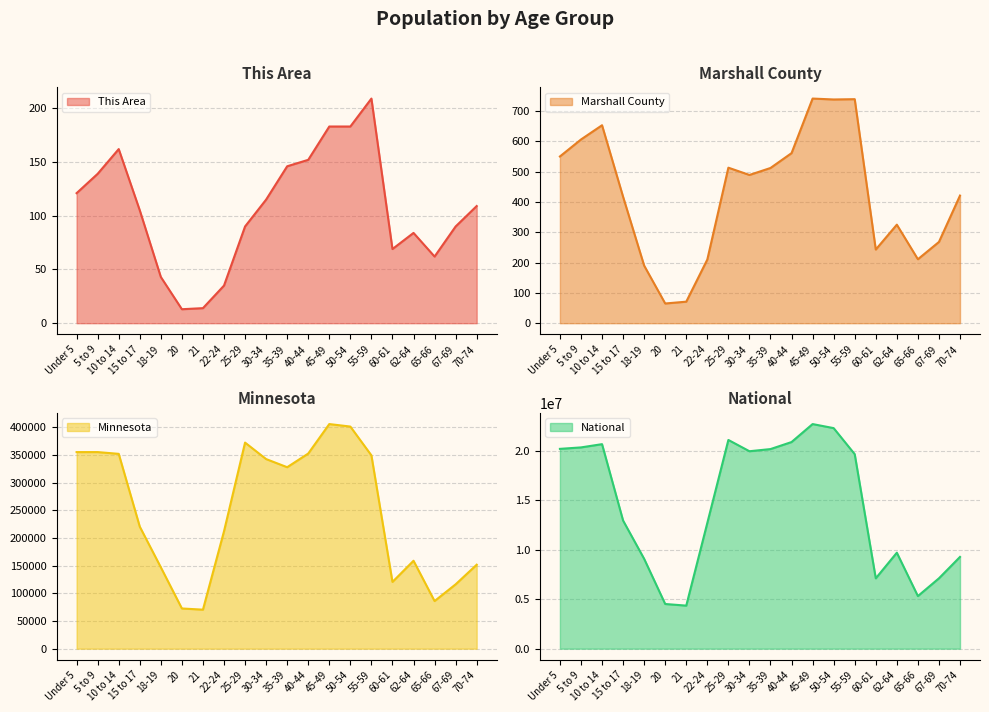

What is the sum of all Marshall County values?

8523